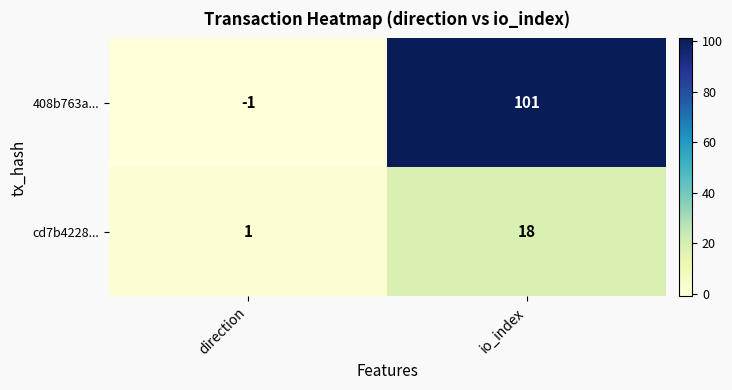

At which category is the sum across all series the highest?

io_index